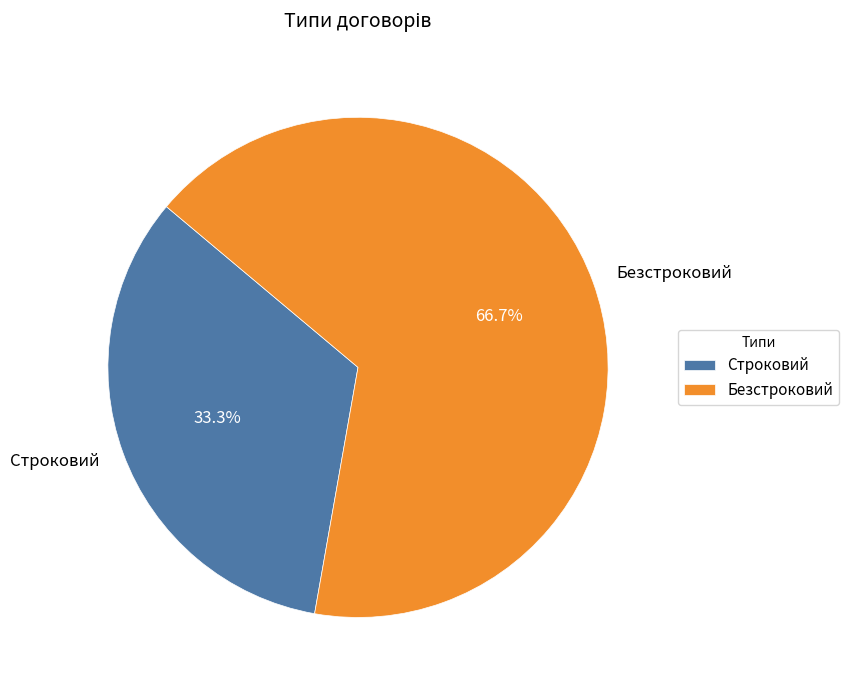

Is there any slice that represents more than half of the pie?

Yes